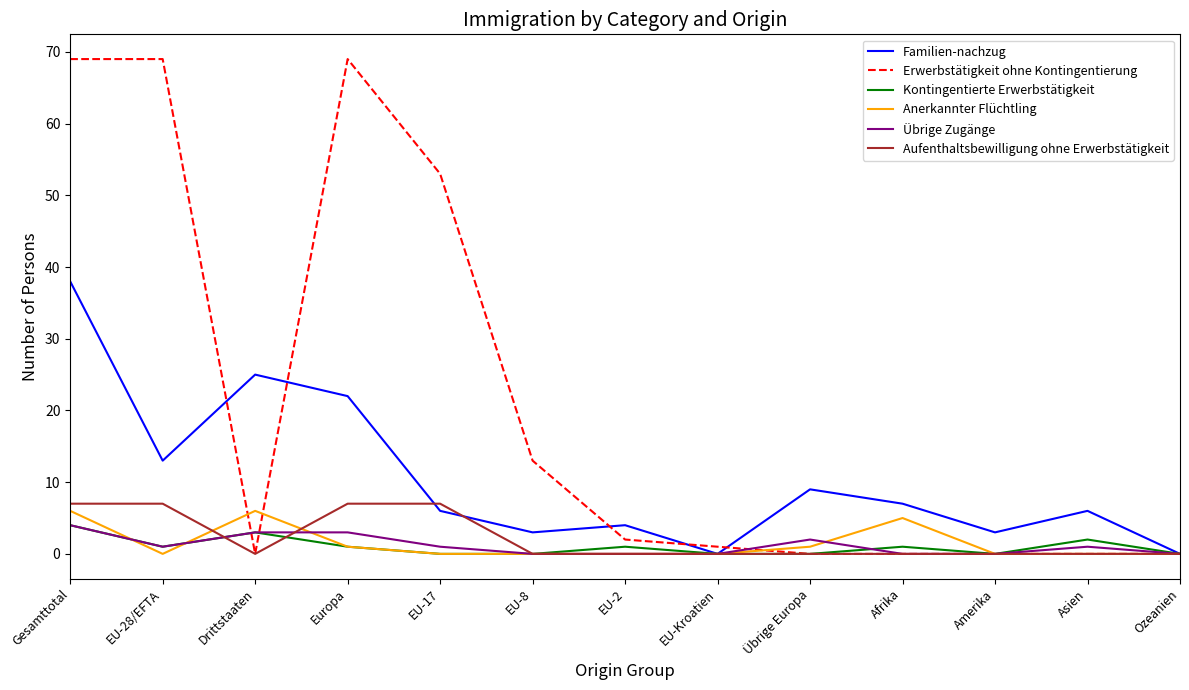

What is the highest value of the Familien-nachzug series?

38